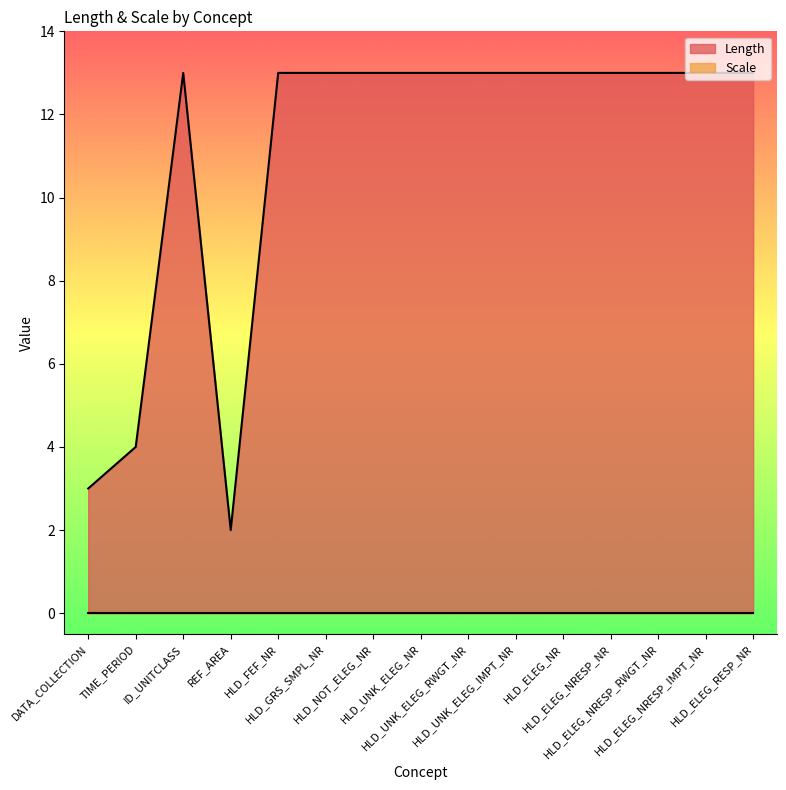

The chart shows a value of 8 at HLD_UNK_ELEG_NR. True or false?

False